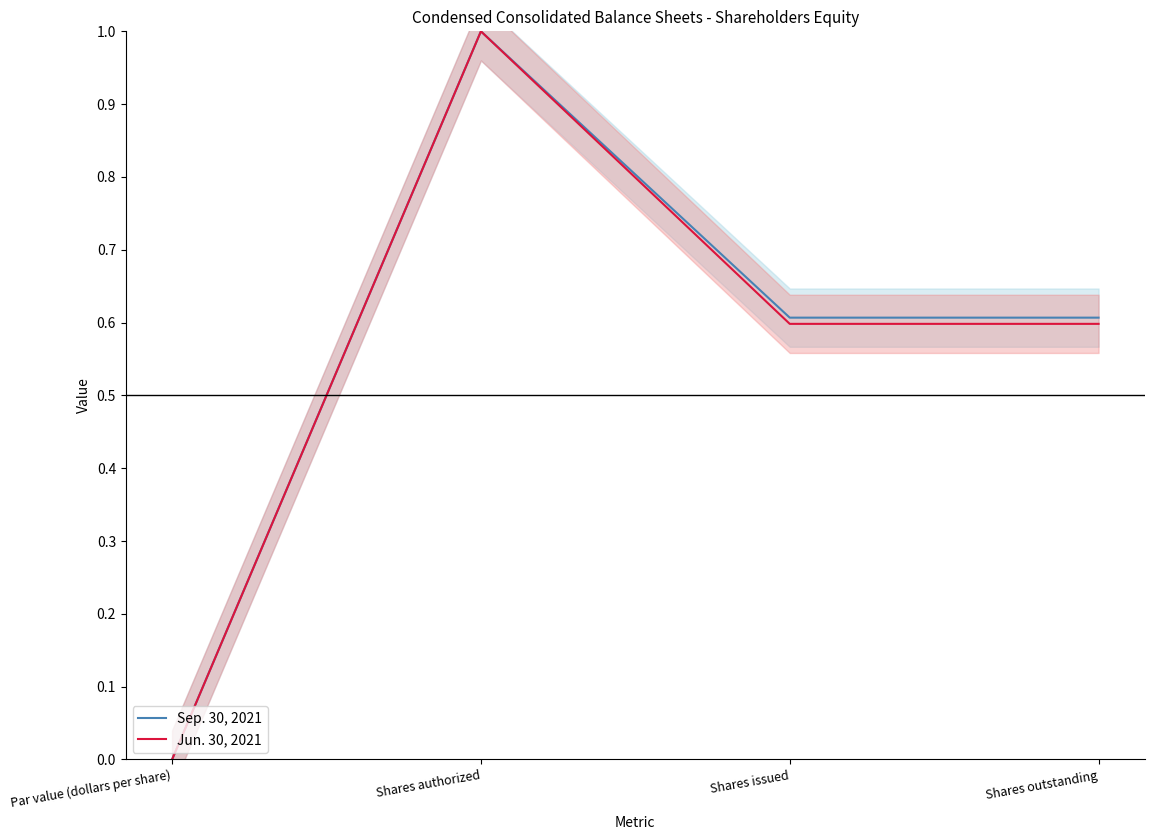

Rank the categories by Sep. 30, 2021 value from highest to lowest.

Shares authorized, Shares issued, Shares outstanding, Par value (dollars per share)